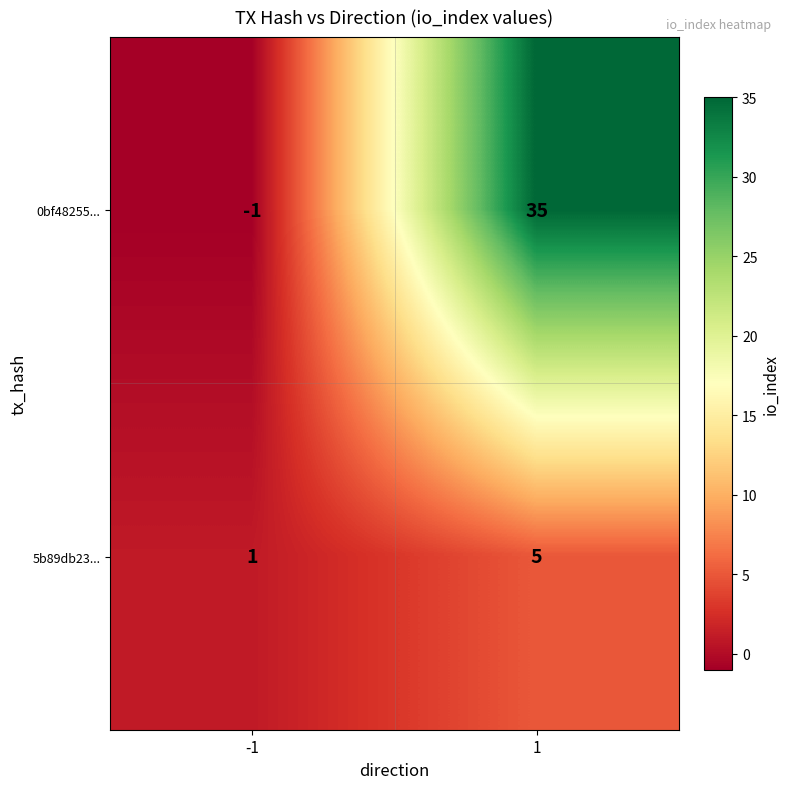

Which series changed the most between -1 and 1?

0bf48255...